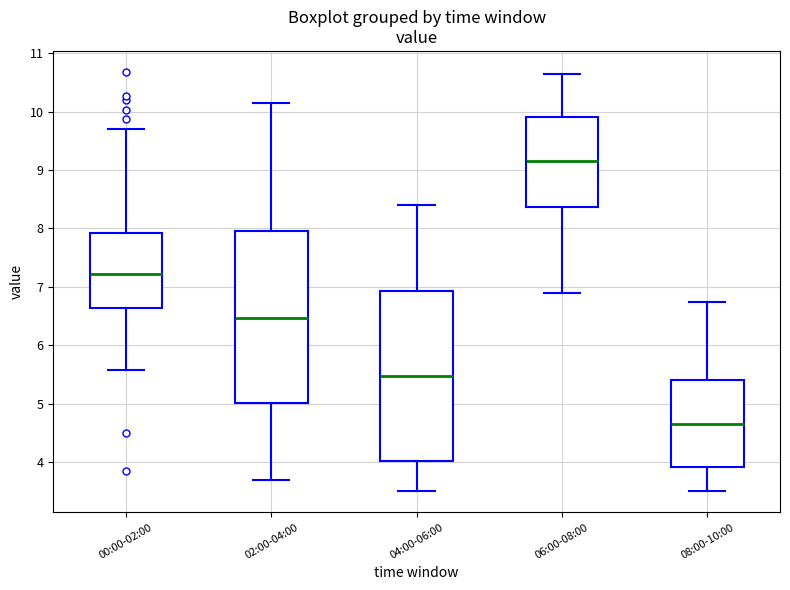

Reading left to right, transcribe this box plot: for each box, give where its median line is, the range the box spans, and where its two whiskers end, as read against the y-axis. The values are not printed on the chart, so give them approximately, as read against the axis.

00:00-02:00: median 7.2, box 6.6 to 7.9, whiskers 5.6 to 9.7
02:00-04:00: median 6.5, box 5.0 to 8.0, whiskers 3.7 to 10.2
04:00-06:00: median 5.5, box 4.0 to 6.9, whiskers 3.5 to 8.4
06:00-08:00: median 9.2, box 8.4 to 9.9, whiskers 6.9 to 10.7
08:00-10:00: median 4.7, box 3.9 to 5.4, whiskers 3.5 to 6.8